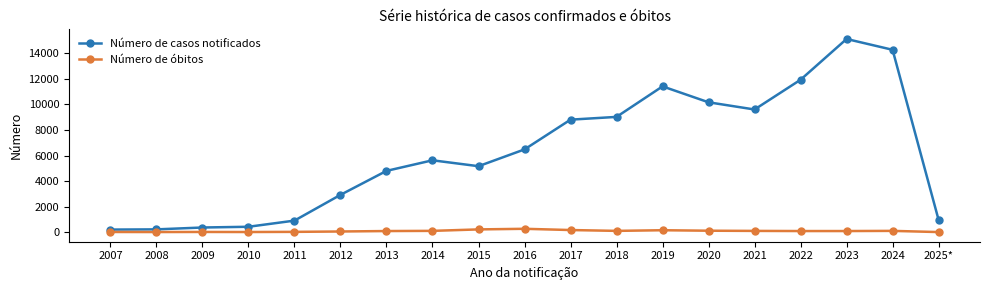

What is the total value across all series at 2013?

4883